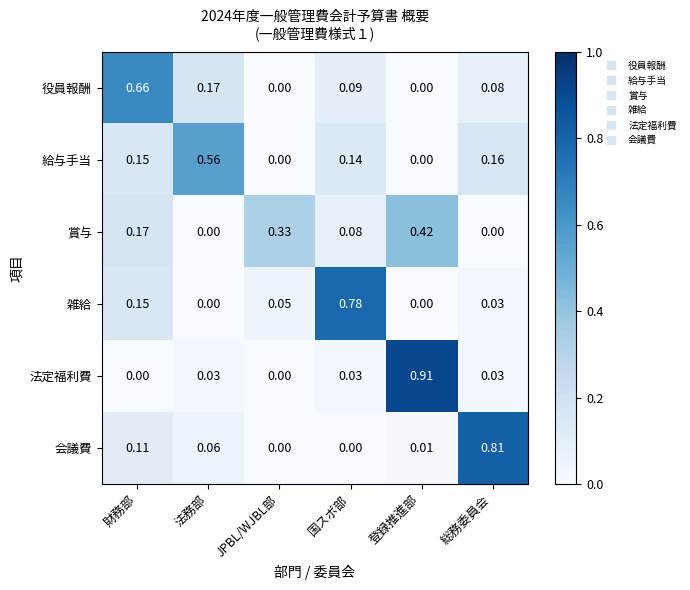

Rank the series by their maximum value, from highest to lowest.

法定福利費, 会議費, 雑給, 役員報酬, 給与手当, 賞与